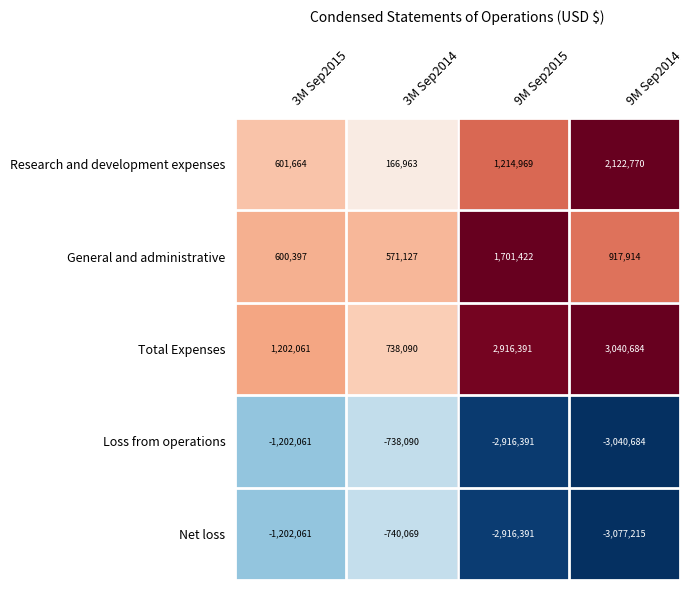

The value of Total Expenses at 3M Sep2014 is 738090. True or false?

True